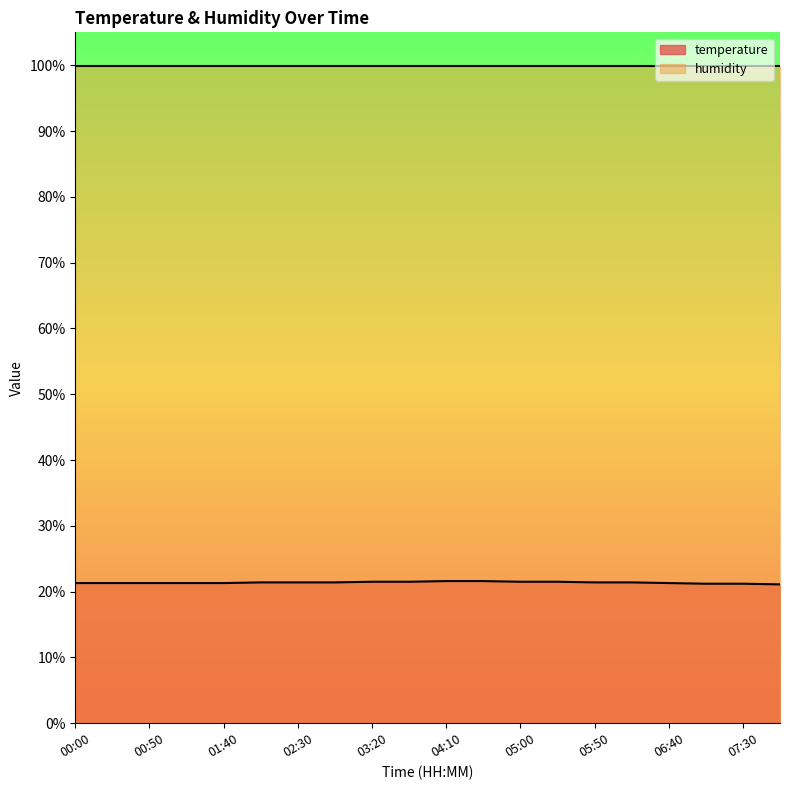

Count the values in the range 21 to 22.

20